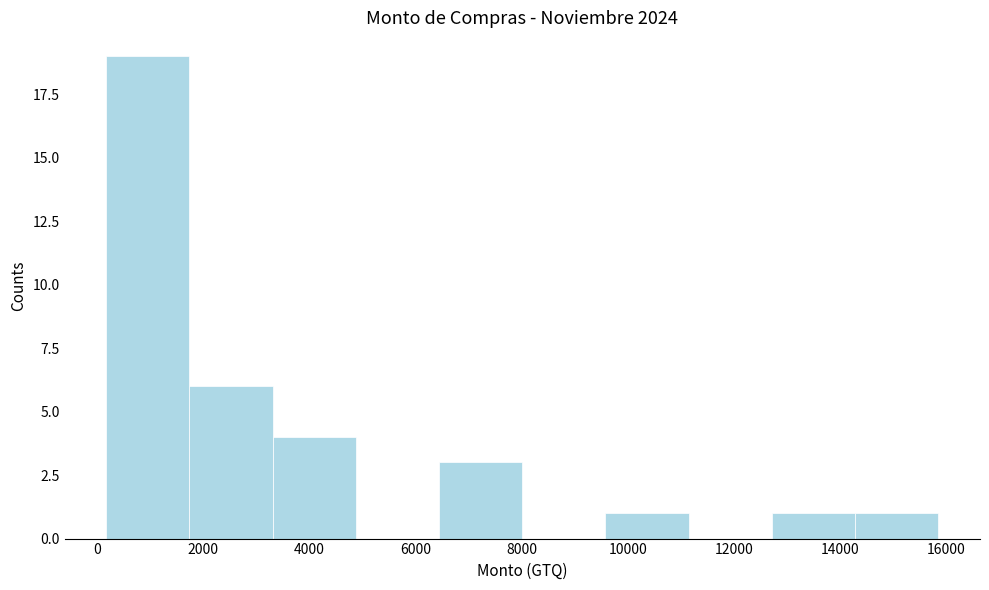

Reading left to right, list every bar in this chart as the range it spans on the x-axis followed by its height. Neither the bar edges nor the heights are printed on the chart, so give them approximately, as read against the axes.

200 to 1800: 19
1800 to 3400: 6
3400 to 4800: 4
4800 to 6400: 0
6400 to 8000: 3
8000 to 9600: 0
9600 to 11200: 1
11200 to 12800: 0
12800 to 14200: 1
14200 to 15800: 1